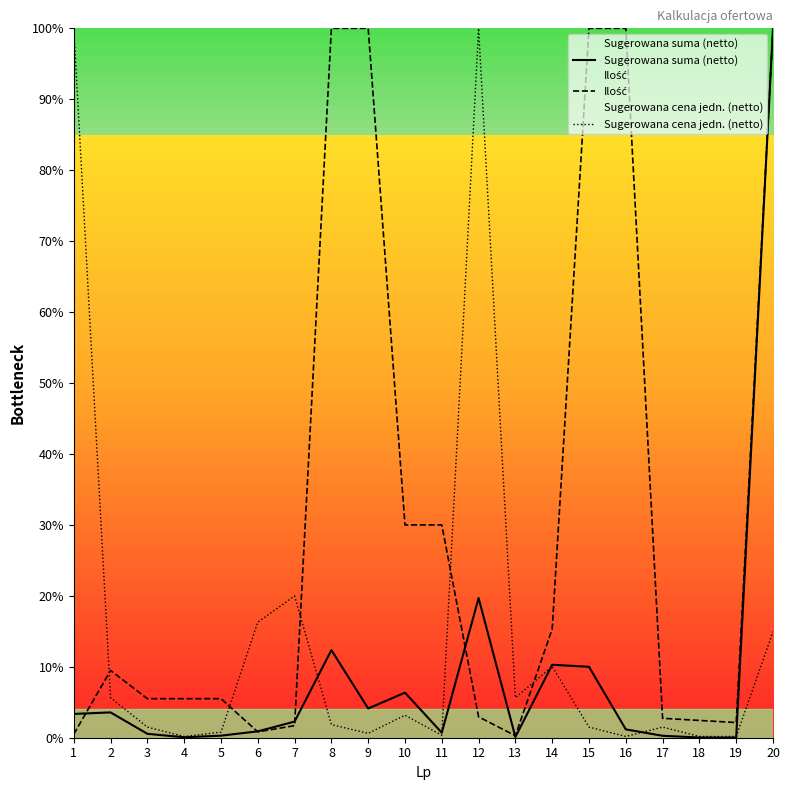

Reading right to left, list all the values displayed in this chart.

Sugerowana suma (netto): 100.0	0.0	0.0	0.3	1.2	10.0	10.3	0.1	19.7	0.7	6.4	4.1	12.4	2.3	0.9	0.3	0.1	0.6	3.6	3.4
Ilość: 100.0	2.1	2.4	2.7	100.0	100.0	15.3	0.3	2.9	30.0	30.0	100.0	100.0	1.7	0.8	5.5	5.5	5.5	9.5	0.5
Sugerowana cena jedn. (netto): 15.0	0.2	0.2	1.5	0.2	1.5	10.0	5.6	100.0	0.4	3.2	0.6	1.8	20.0	16.3	0.8	0.2	1.5	5.6	100.0